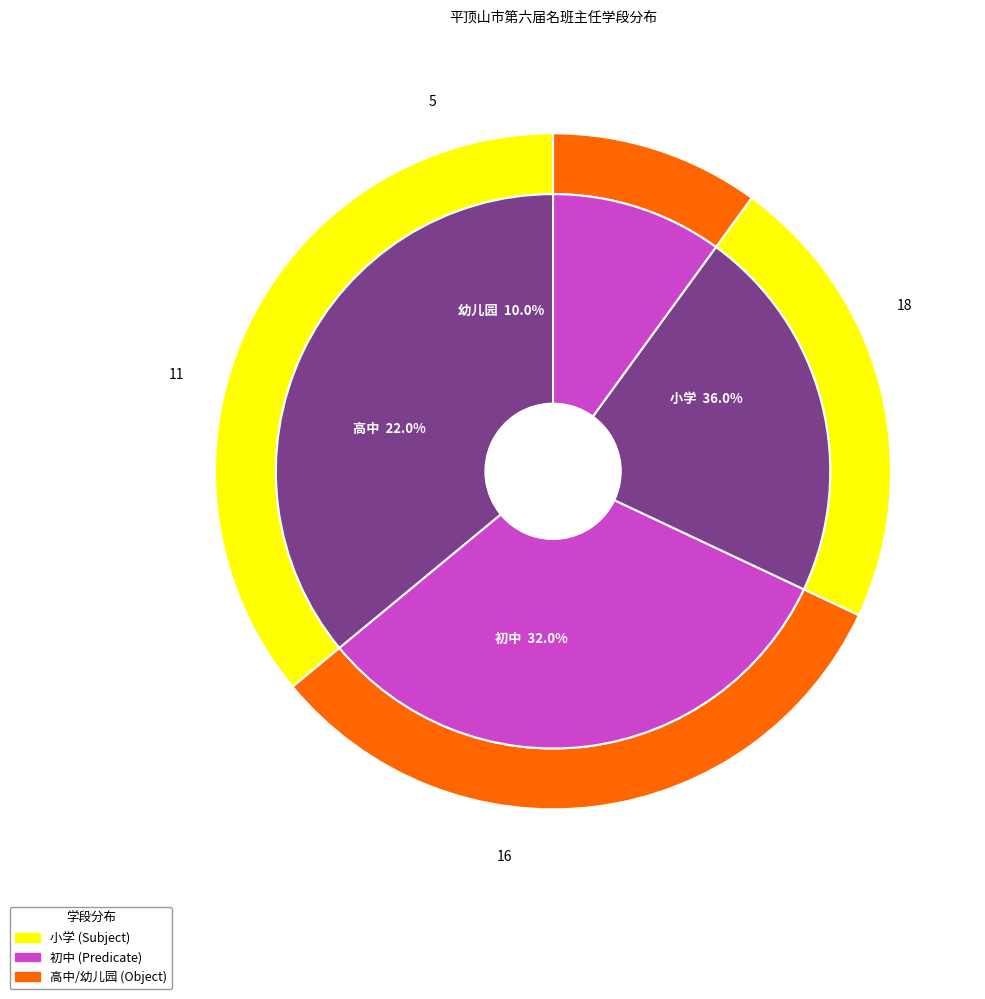

To the nearest percent, what is the difference between the 幼儿园 and 初中 slice percentages?

22%